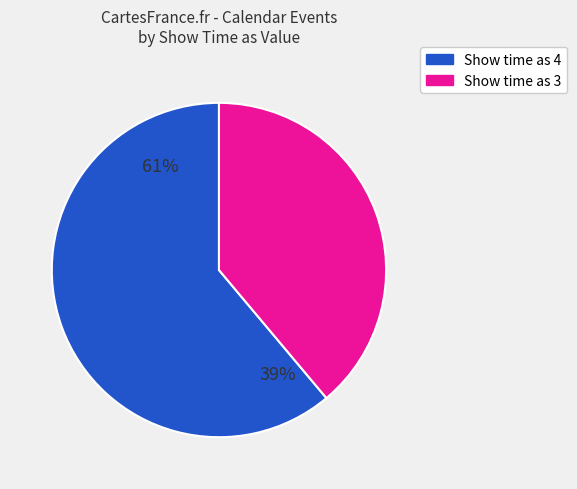

To the nearest percent, what is the average slice percentage?

50%